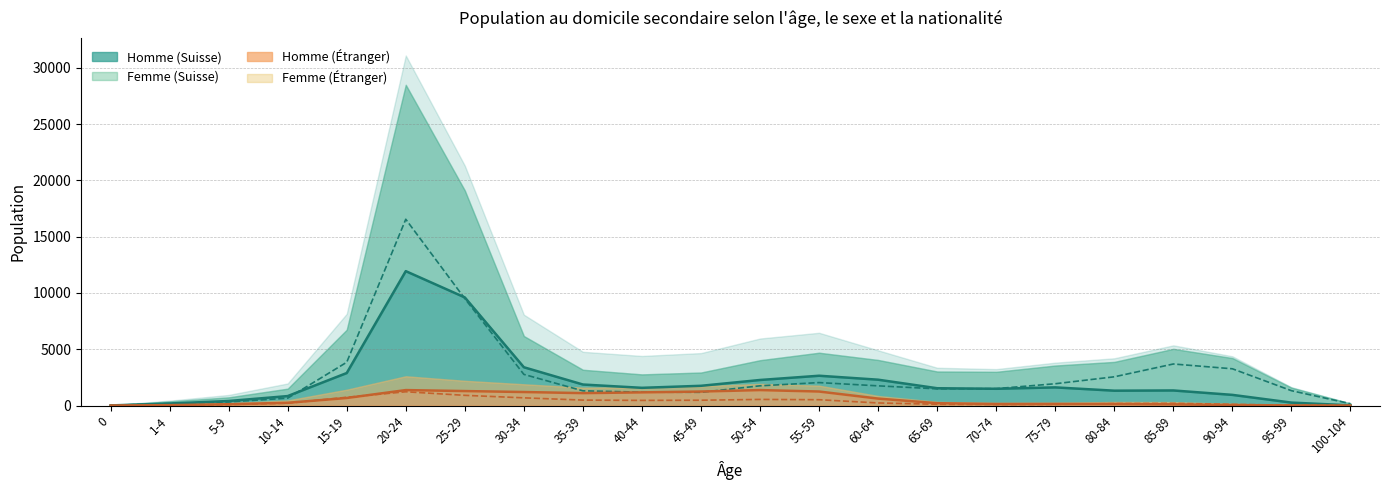

What is the minimum value shown in the chart?

4